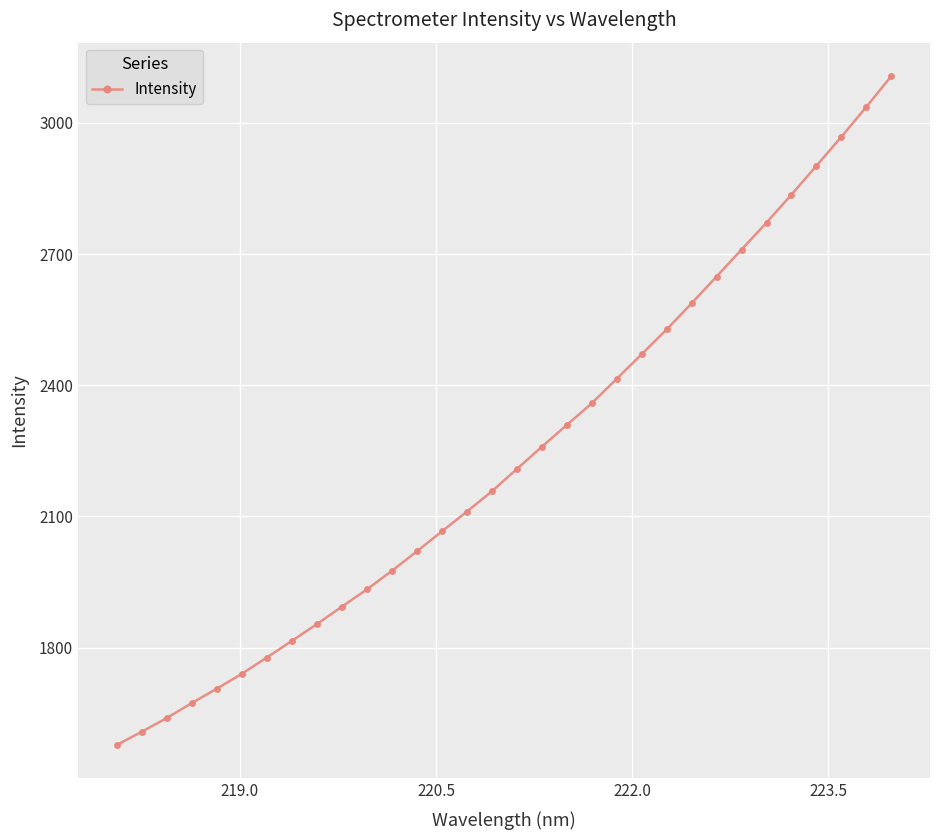

What is the greatest value displayed?

3107.1